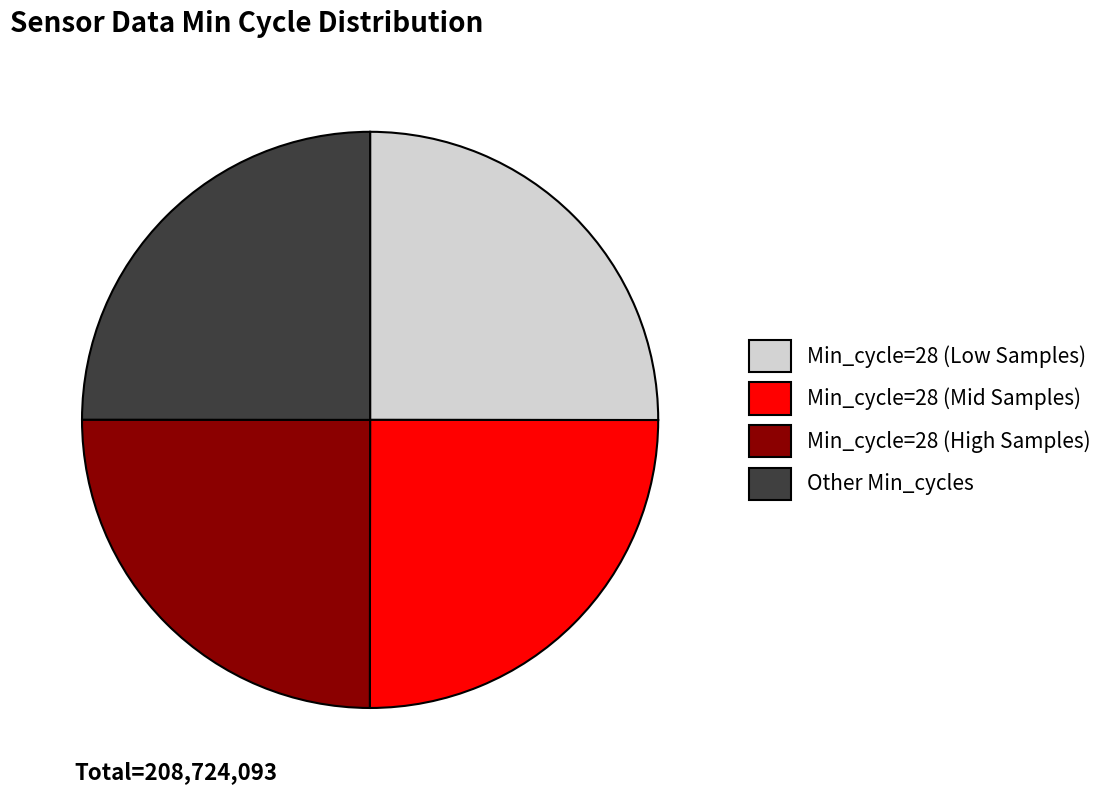

Does Min_cycle=28 (Low Samples) represent more than half of the total?

No